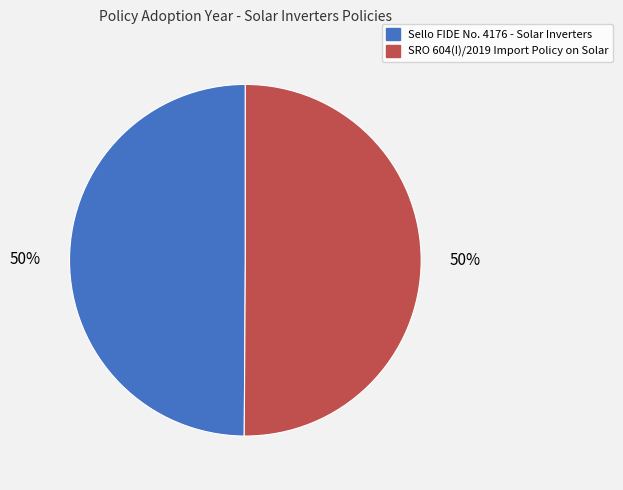

To the nearest percent, what percentage of the pie is Sello FIDE No. 4176 - Solar Inverters?

50%